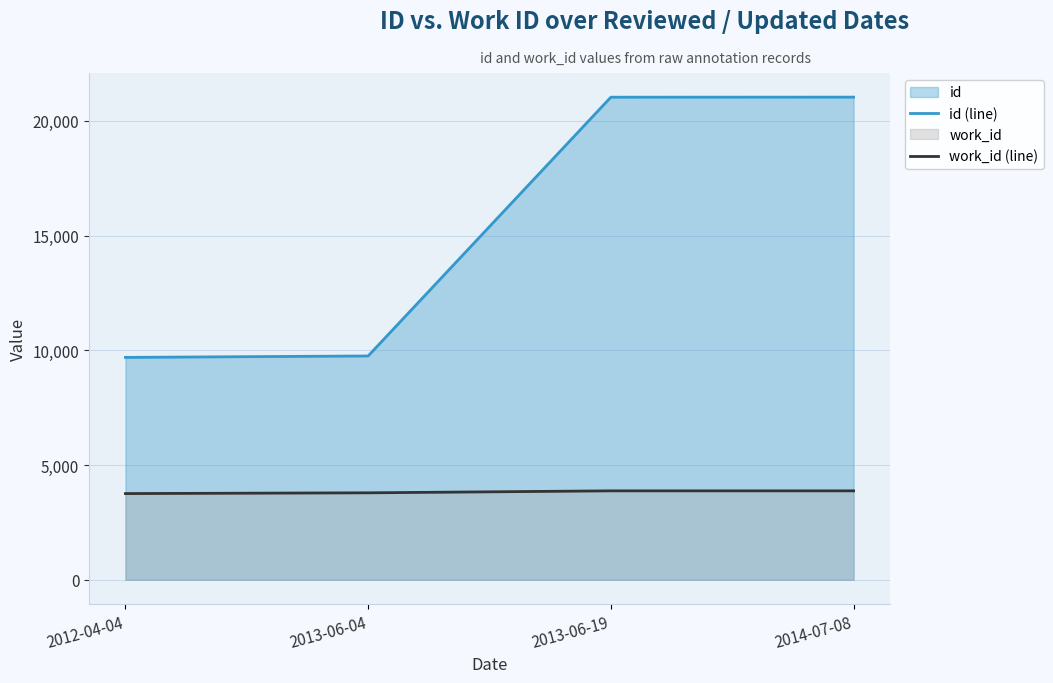

True or false: work_id (line) has more than 1 points higher than both neighbors.

False